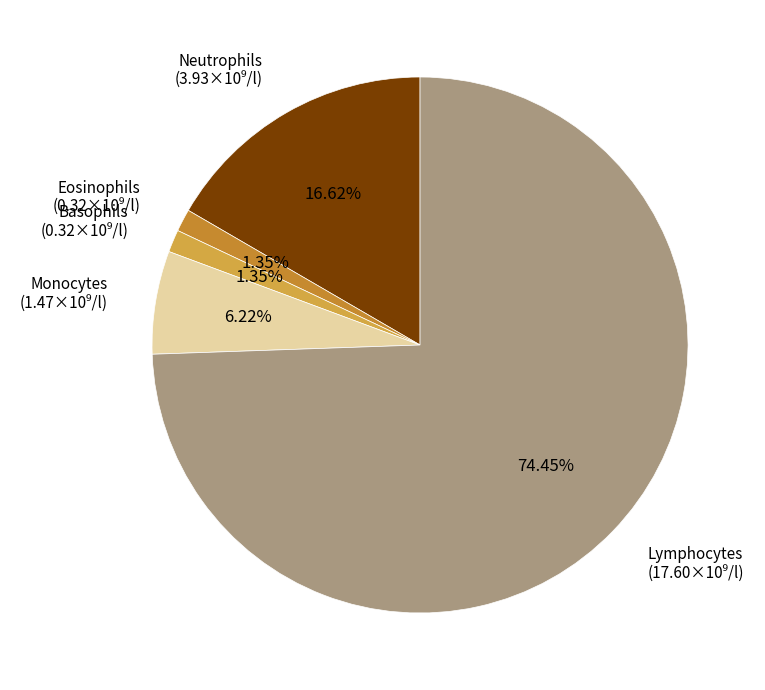

Which slice is the largest?

Lymphocytes